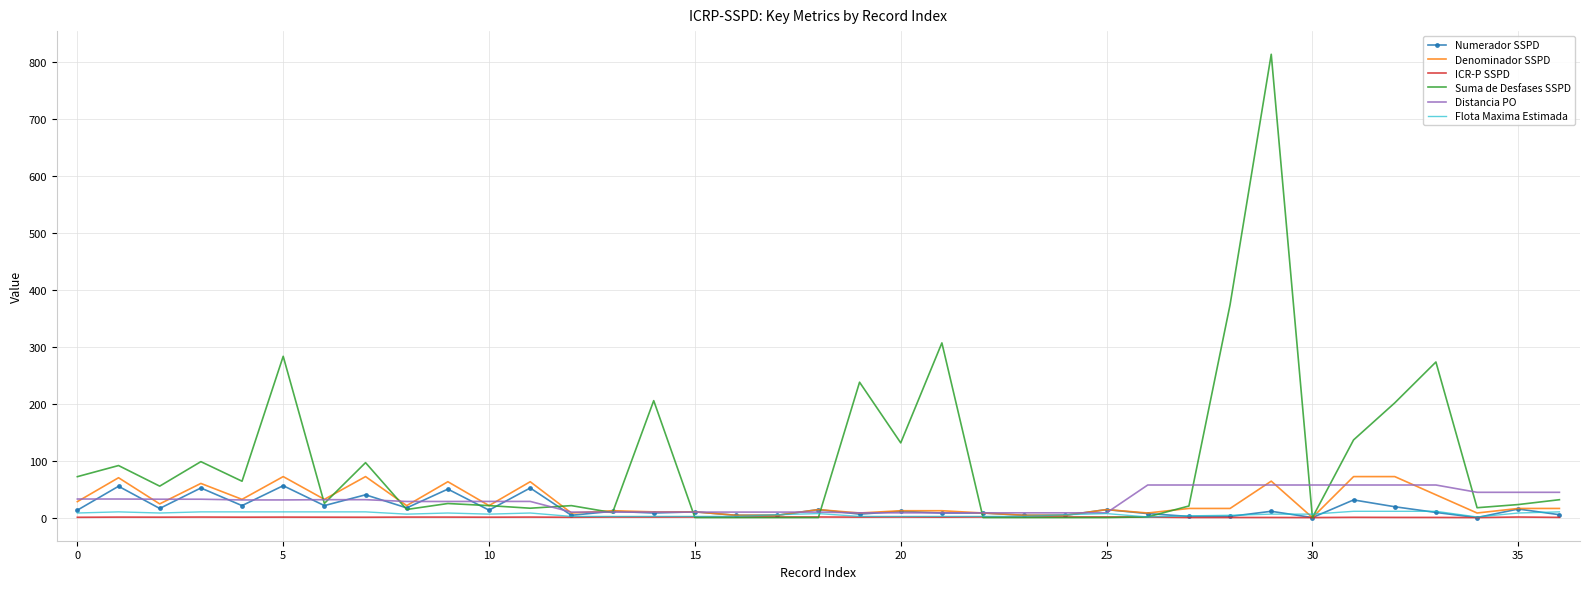

Which series has the largest total across all categories?

Suma de Desfases SSPD